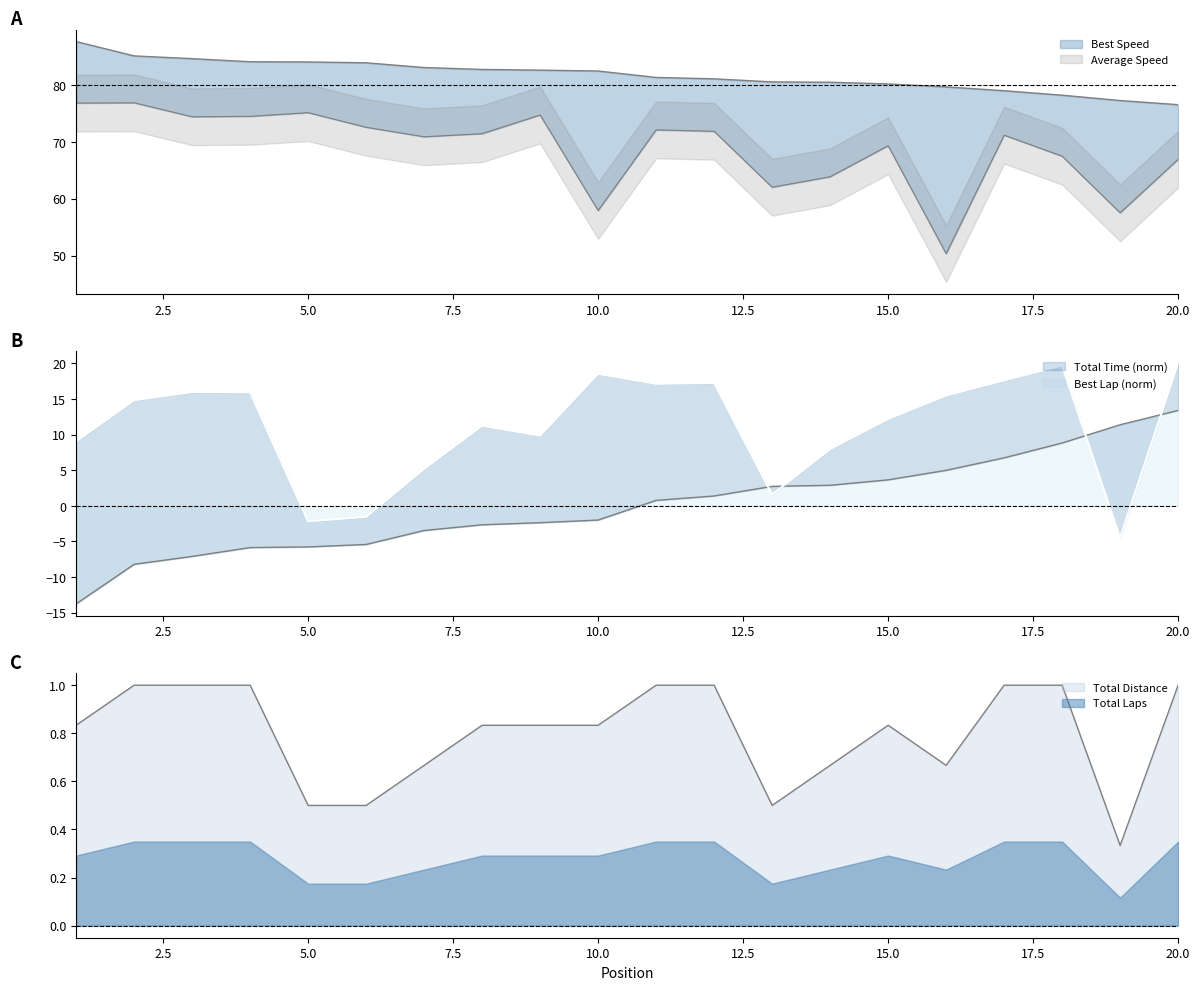

Does the chart display data point markers on the line(s)?

No